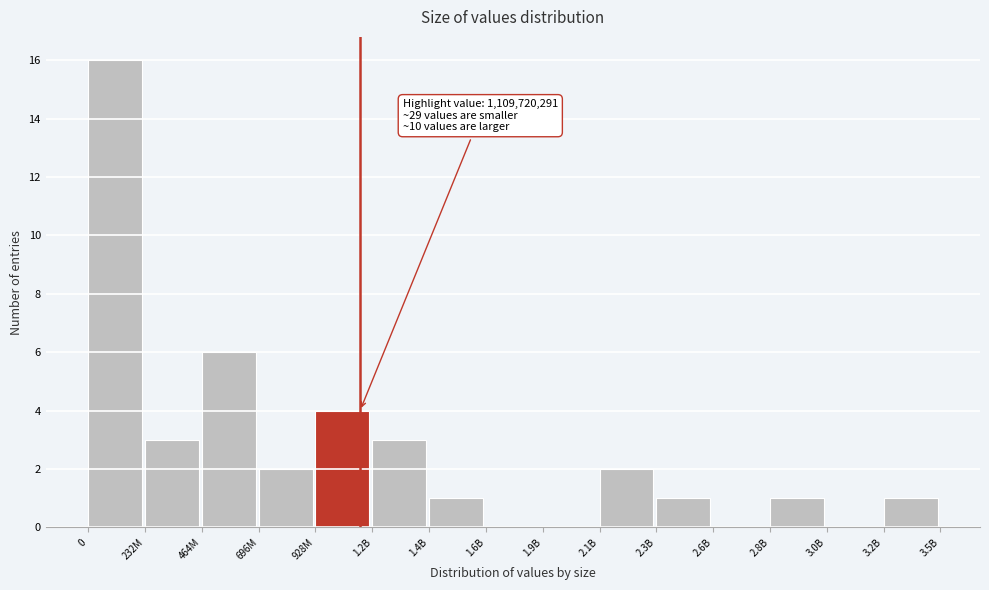

Reading left to right, extract all data points from this chart.

0=16	232M=3	464M=6	696M=2	928M=4	1.2B=3	1.4B=1	1.6B=0	1.9B=0	2.1B=2	2.3B=1	2.6B=0	2.8B=1	3.0B=0	3.2B=1